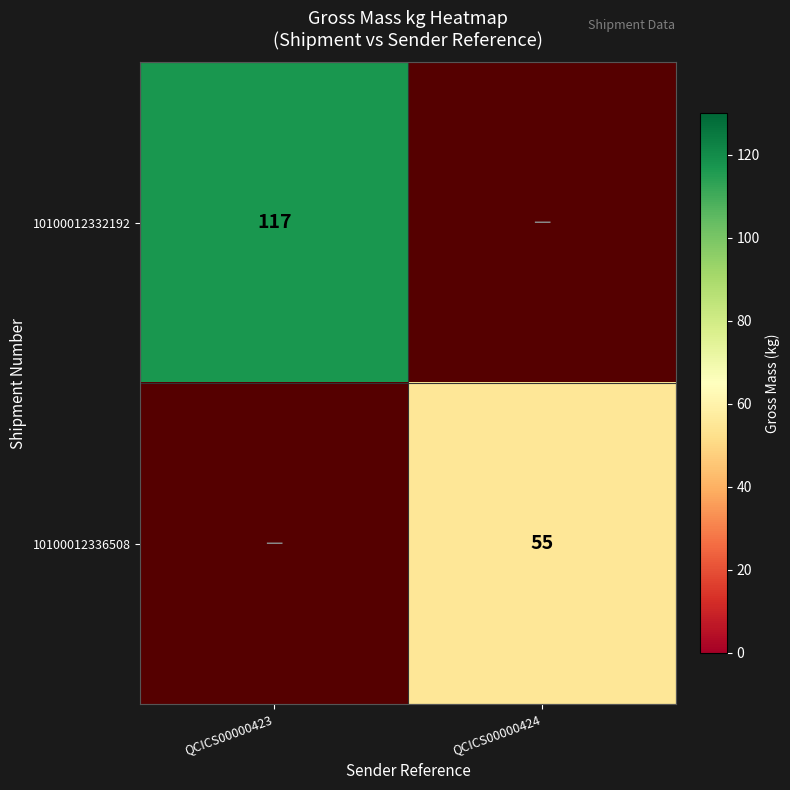

What is the maximum value shown in the chart?

117.0